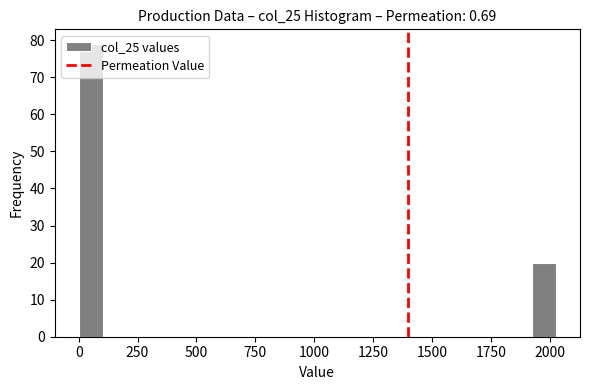

Around what value on the x-axis is the tallest bar? Give the approximate position of its centre, as read against the axis.

50